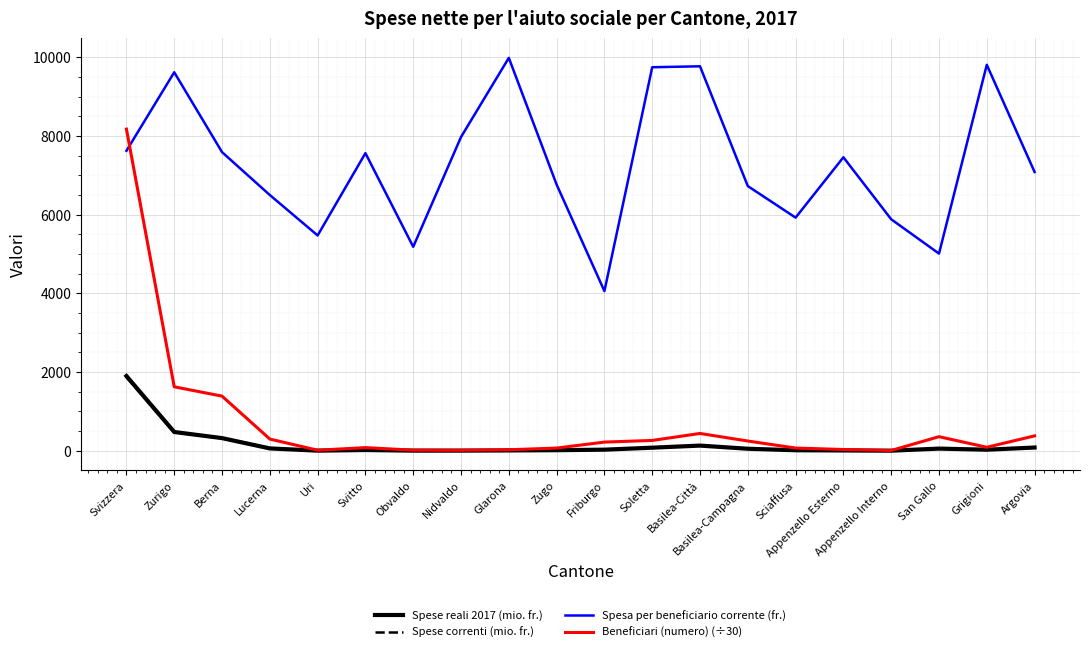

Which series has the widest spread of values?

Beneficiari (numero) (÷30)